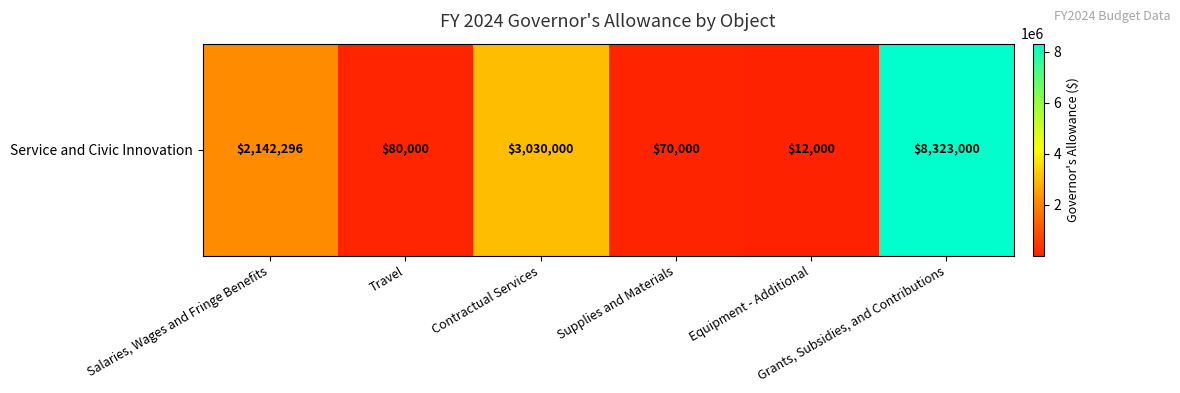

How many series are shown in this chart?

1